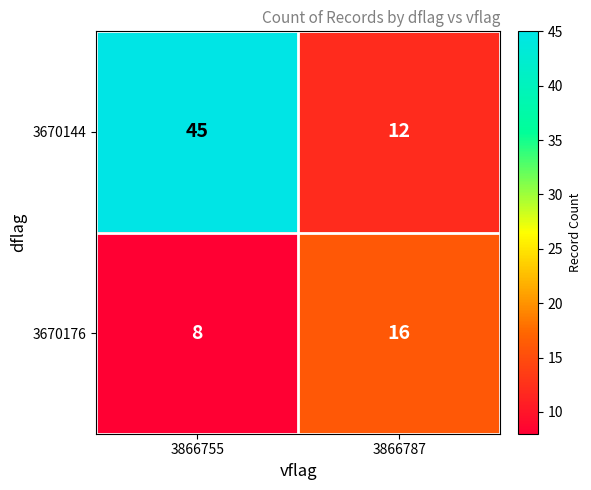

Reading left to right, what are all the values shown in this chart?

3670144: 45	12
3670176: 8	16